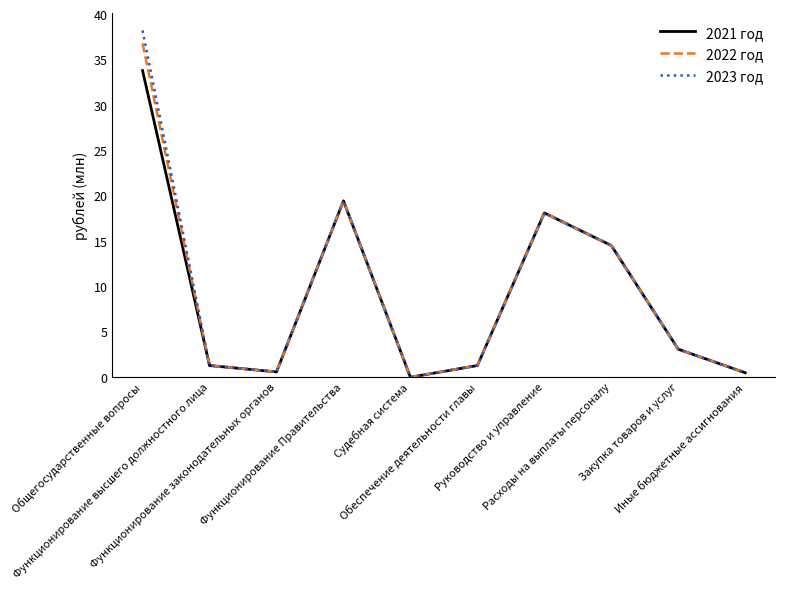

What is the greatest value displayed?

38.3